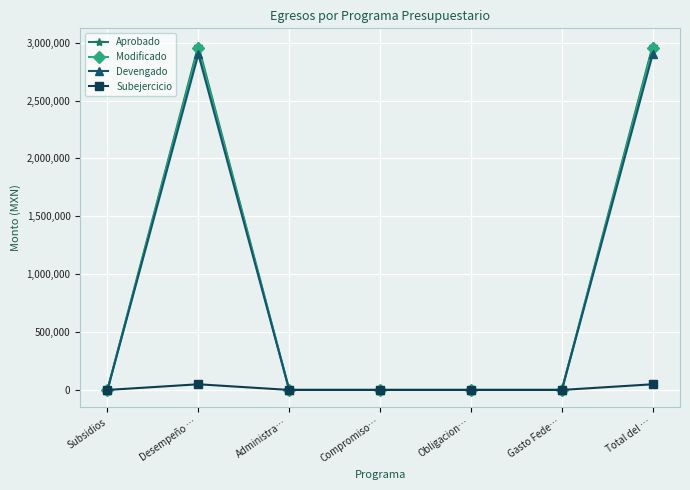

How many values in the Modificado series exceed 0?

2